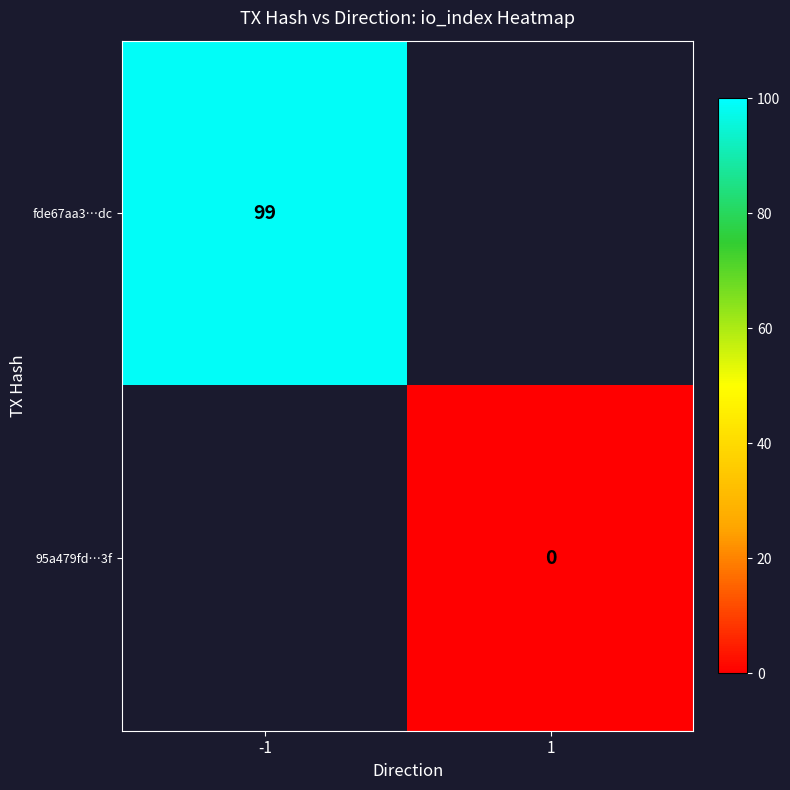

Is it true that fde67aa3…dc equals 143 at -1?

False